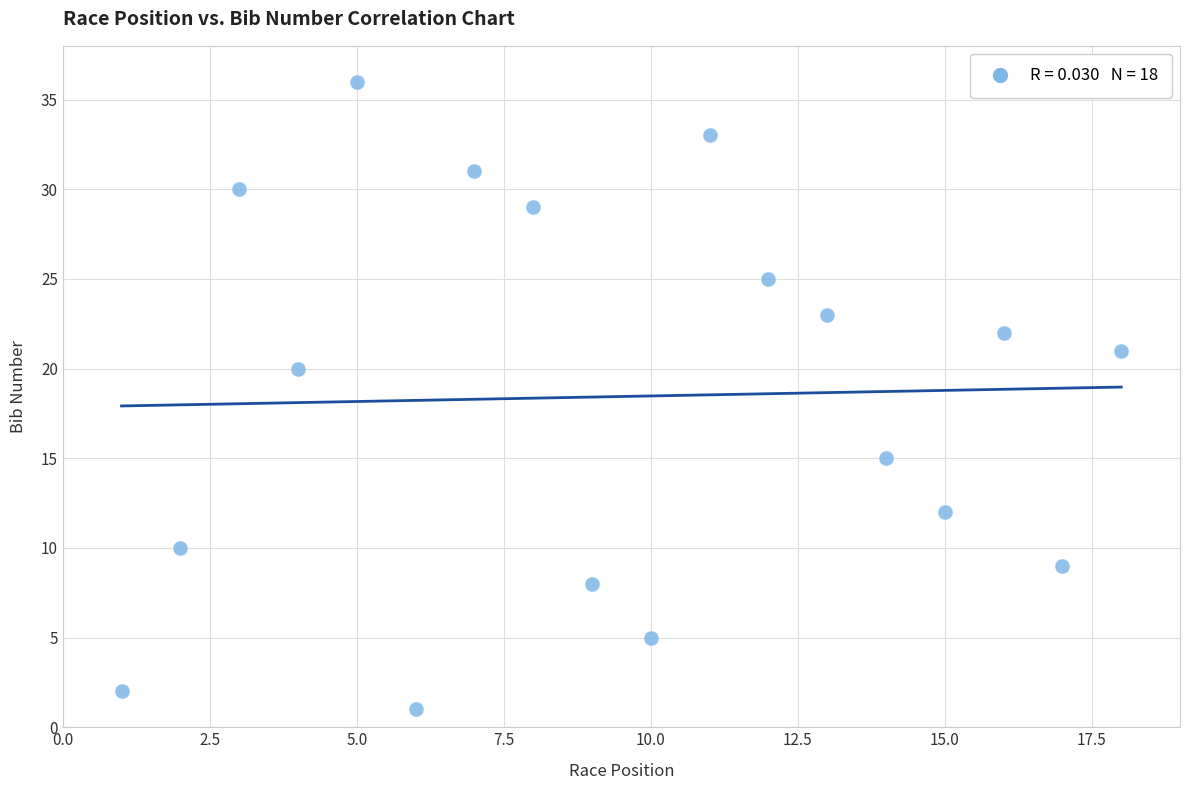

What Y value in the scatter plot is closest to 18?

20